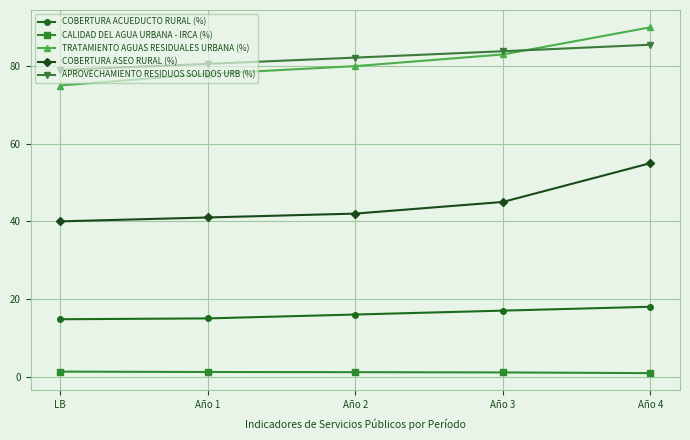

Which series changed the most between Año 1 and Año 4?

COBERTURA ASEO RURAL (%)